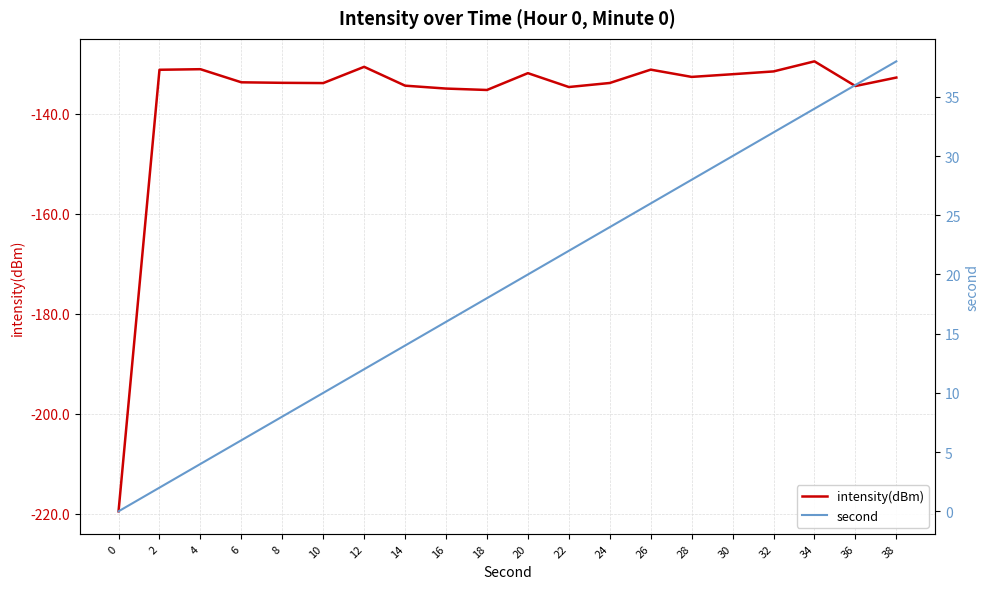

At which category does intensity(dBm) reach its first local valley?

10